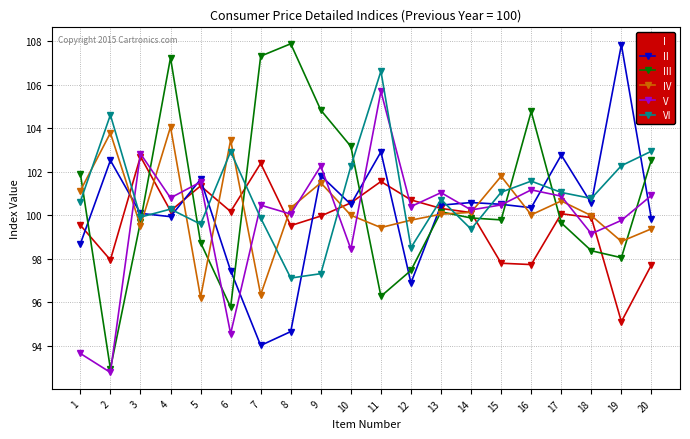

Is it true that II equals 102.8 at 17?

True